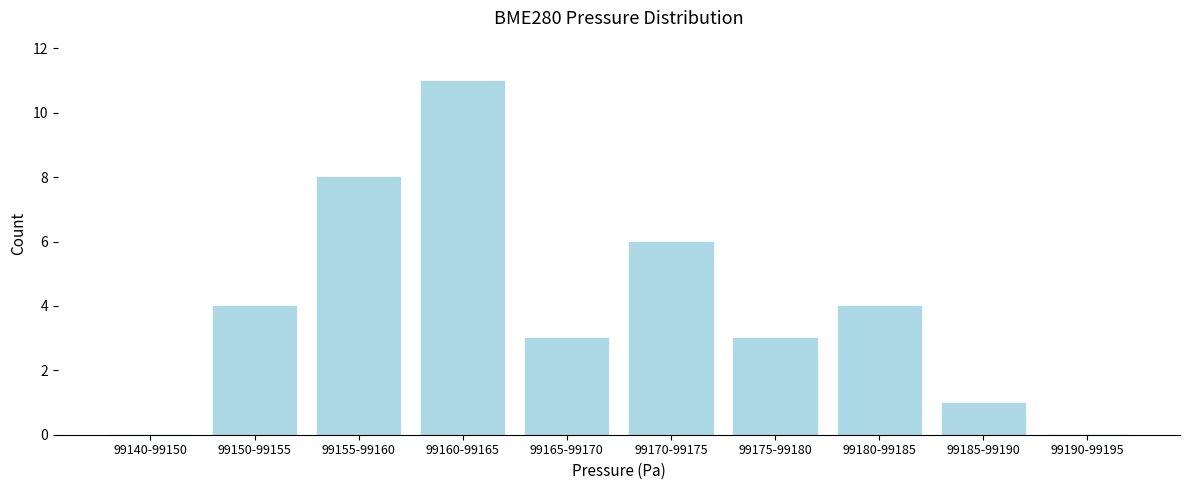

Reading left to right, list all the values displayed in this chart.

99140-99150=0	99150-99155=4	99155-99160=8	99160-99165=11	99165-99170=3	99170-99175=6	99175-99180=3	99180-99185=4	99185-99190=1	99190-99195=0